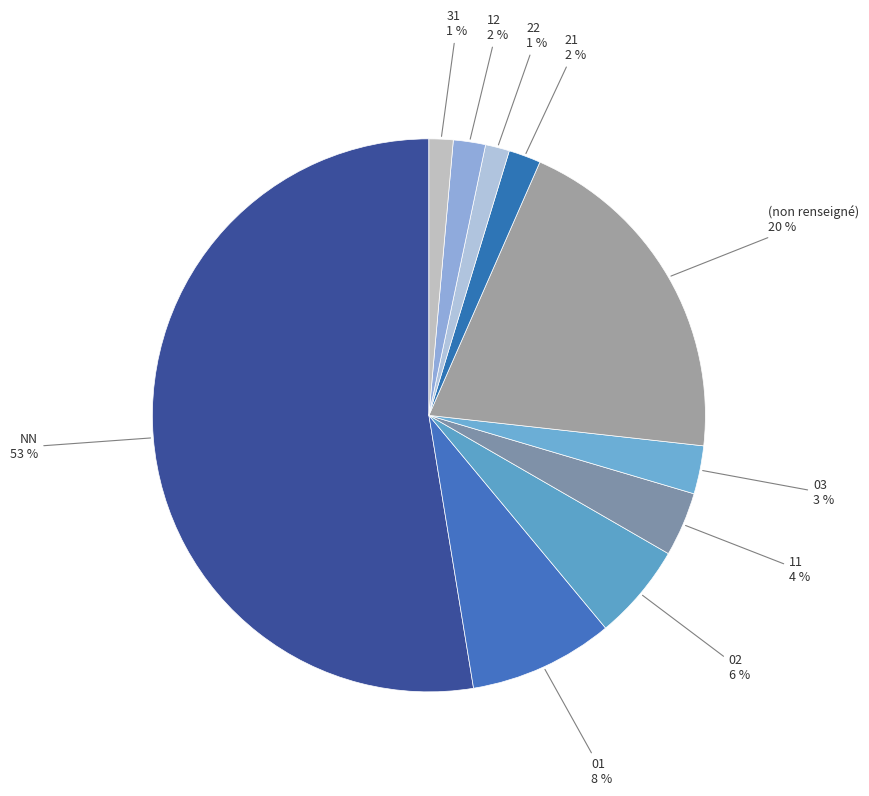

Do (non renseigné) and 31 together represent more than half of the pie?

No